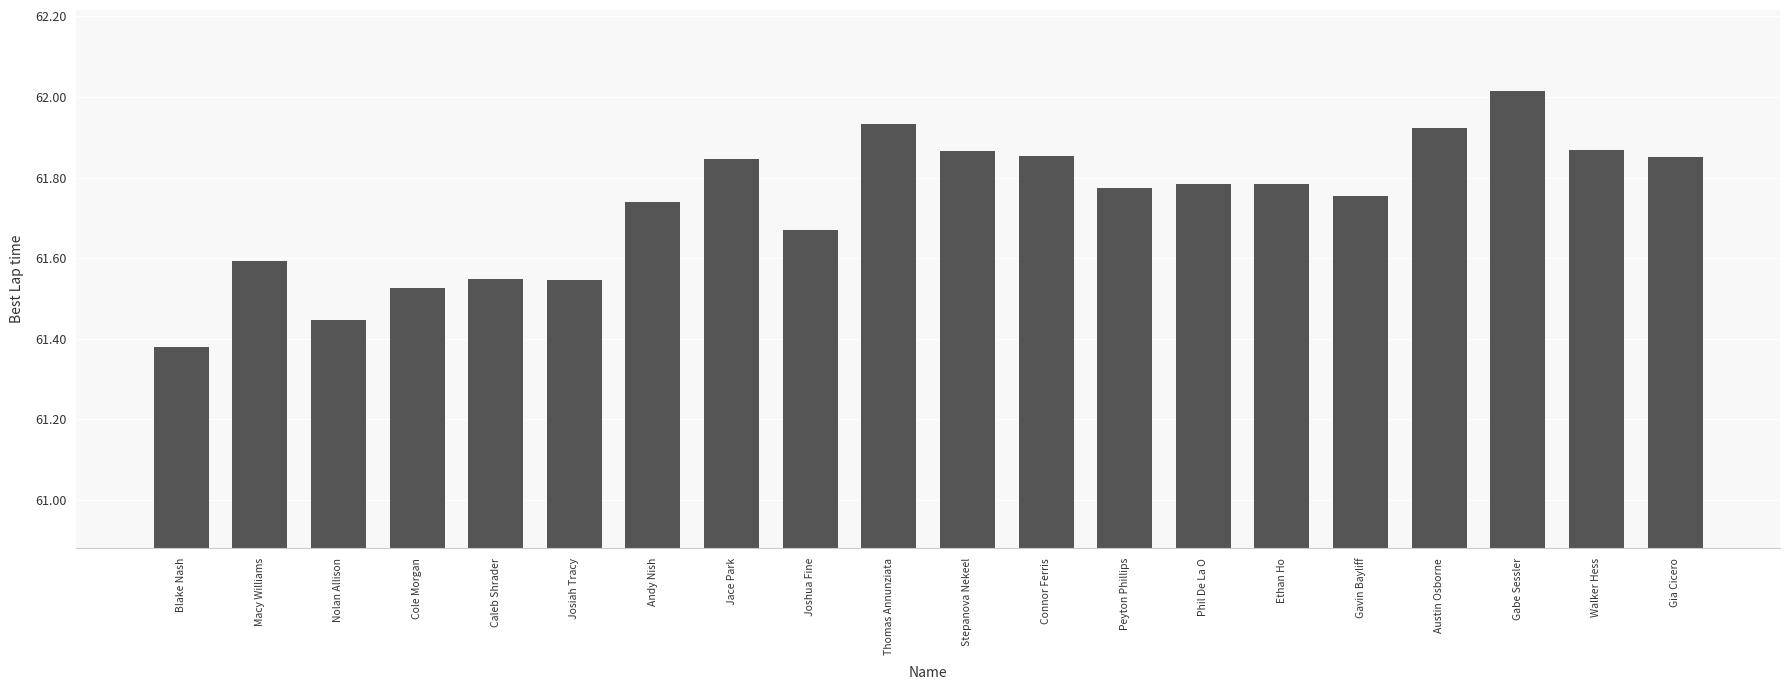

At which label is the value closest to 61?

Blake Nash